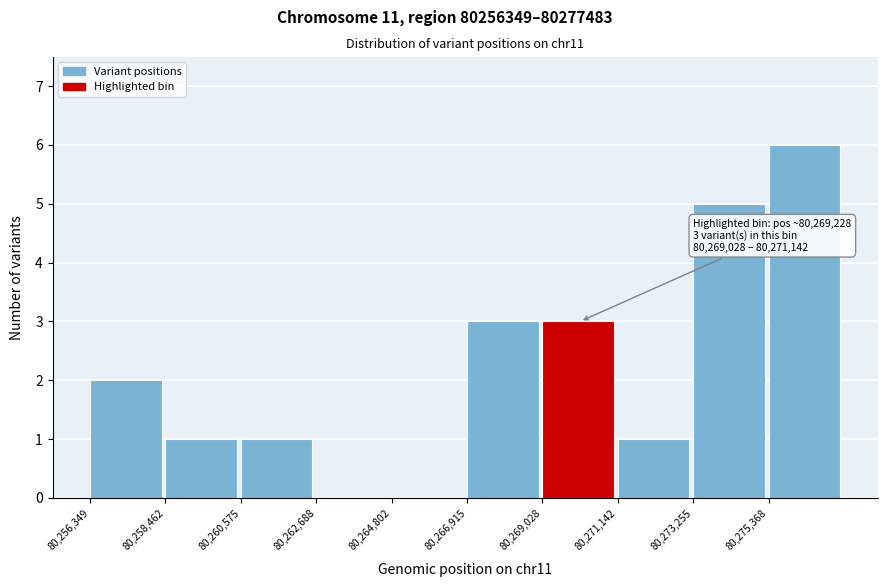

Over which range of the x-axis is the bar tallest?

80275500 to 80277500